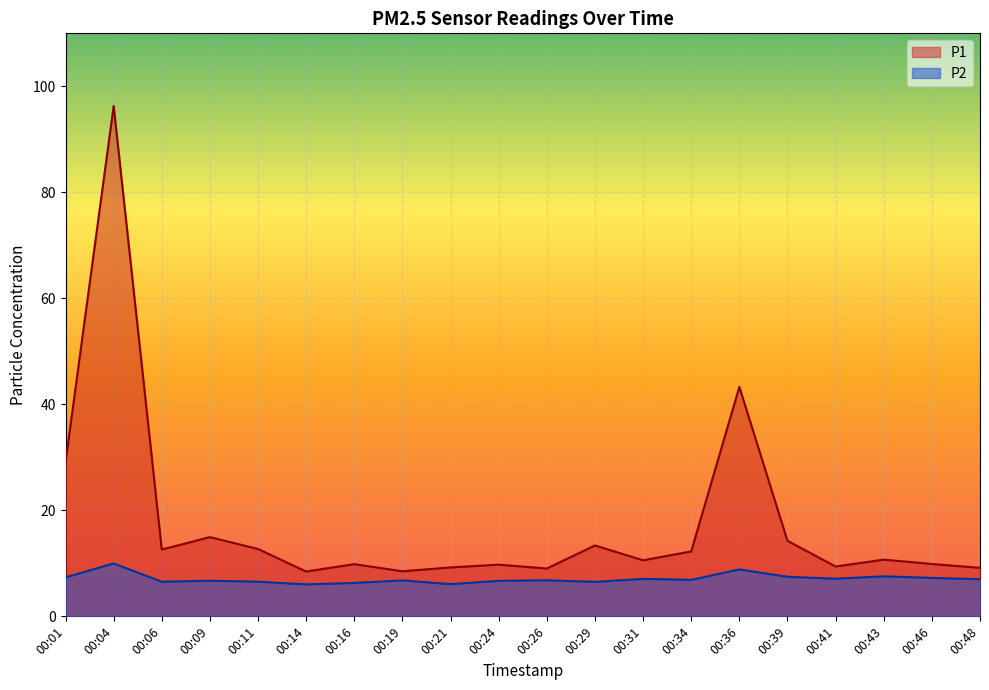

Is the value of P1 at 00:01 greater than the value of P2 at 00:14?

Yes